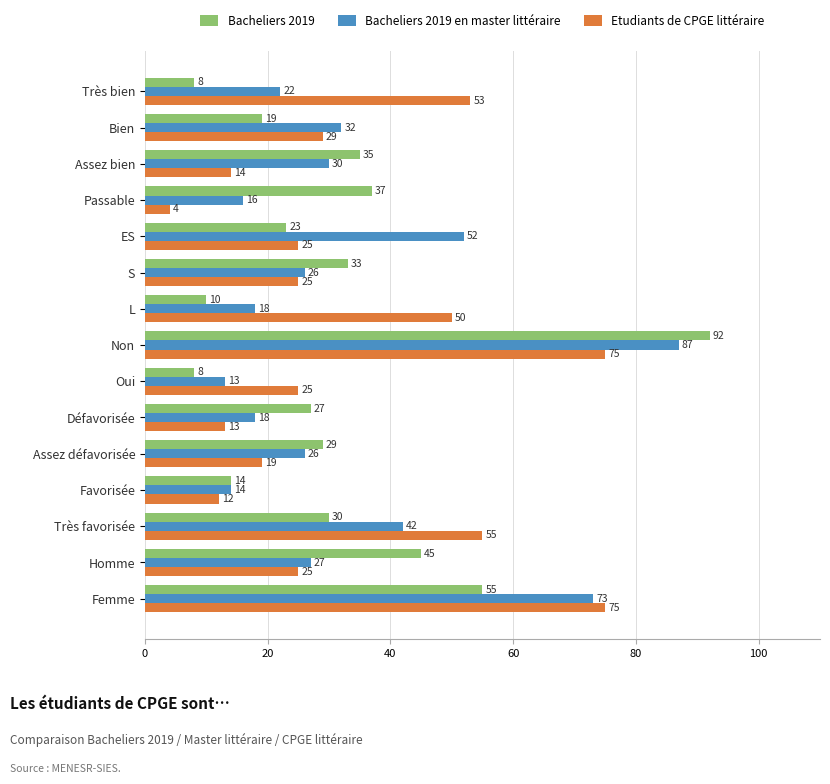

What value does the Bacheliers 2019 series have at ES, to the nearest 5?

25